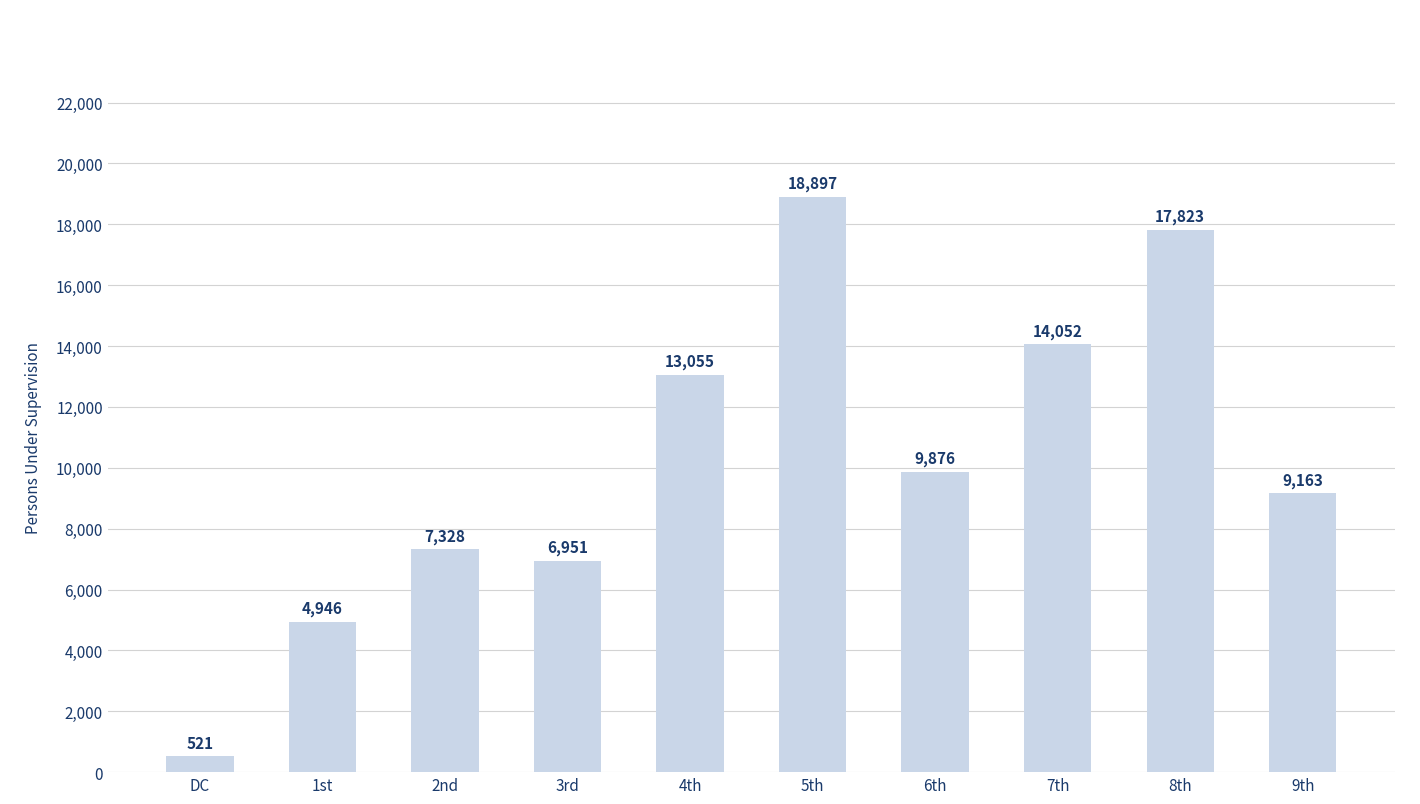

The value at 7th is 23925. True or false?

False